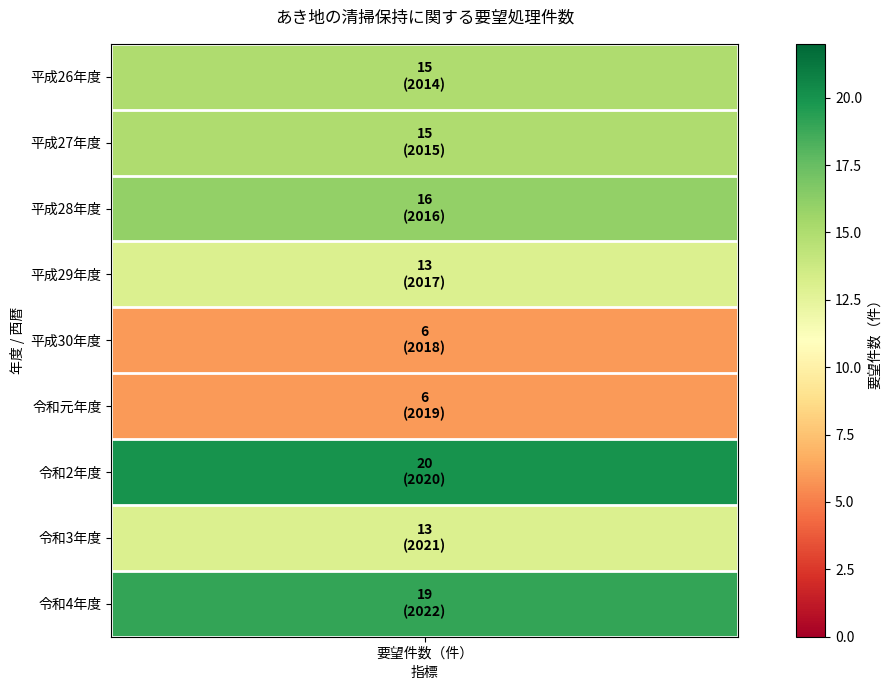

List the labels in order of value, largest first.

2020, 2022, 2016, 2014, 2015, 2017, 2021, 2018, 2019